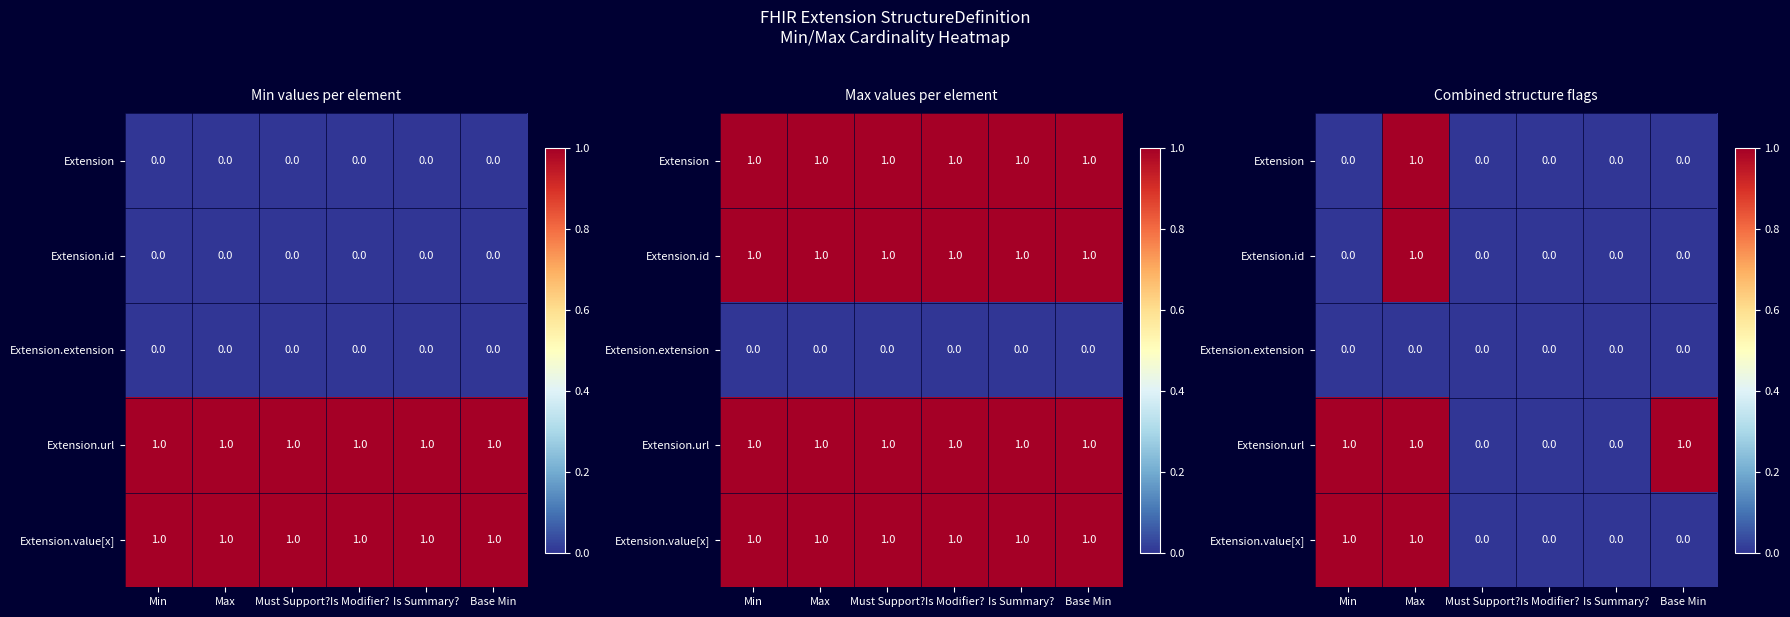

How many data points does each series have?

6